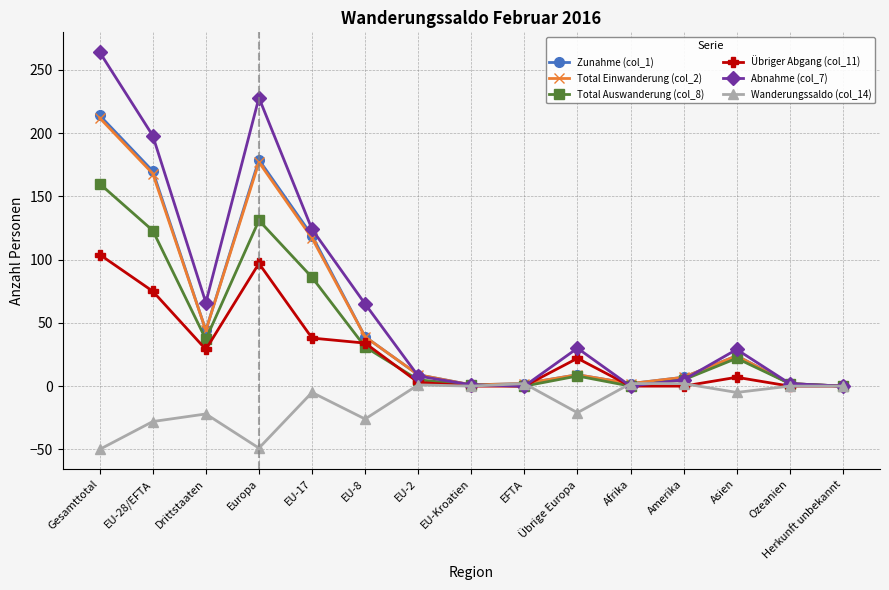

Is it true that Übriger Abgang (col_11) equals 38 at EU-17?

True